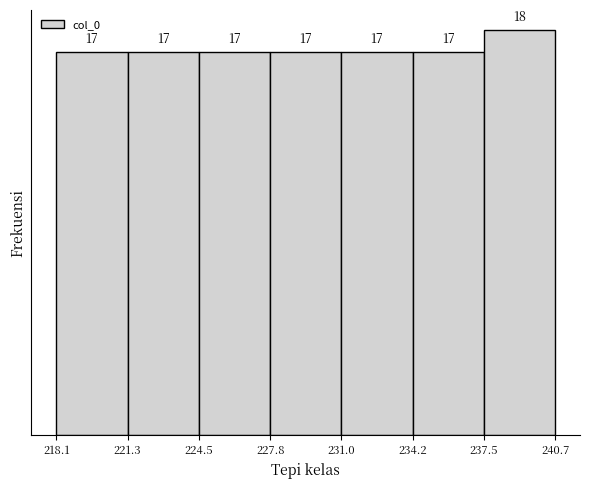

Reading left to right, transcribe this chart: for each bar, give the range it covers on the x-axis and its height.

218.1 to 221.3: 17
221.3 to 224.5: 17
224.5 to 227.8: 17
227.8 to 231.0: 17
231.0 to 234.2: 17
234.2 to 237.5: 17
237.5 to 240.7: 18